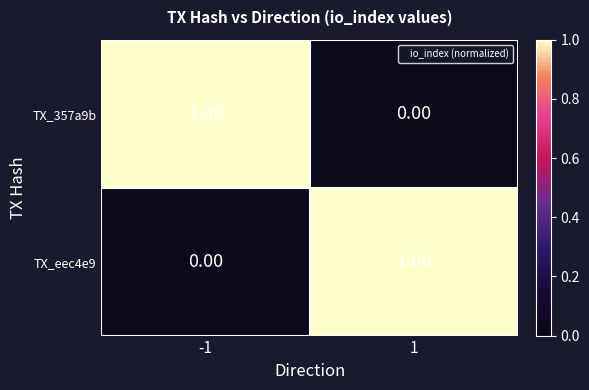

List the labels in order of TX_eec4e9 value, largest first.

1, -1